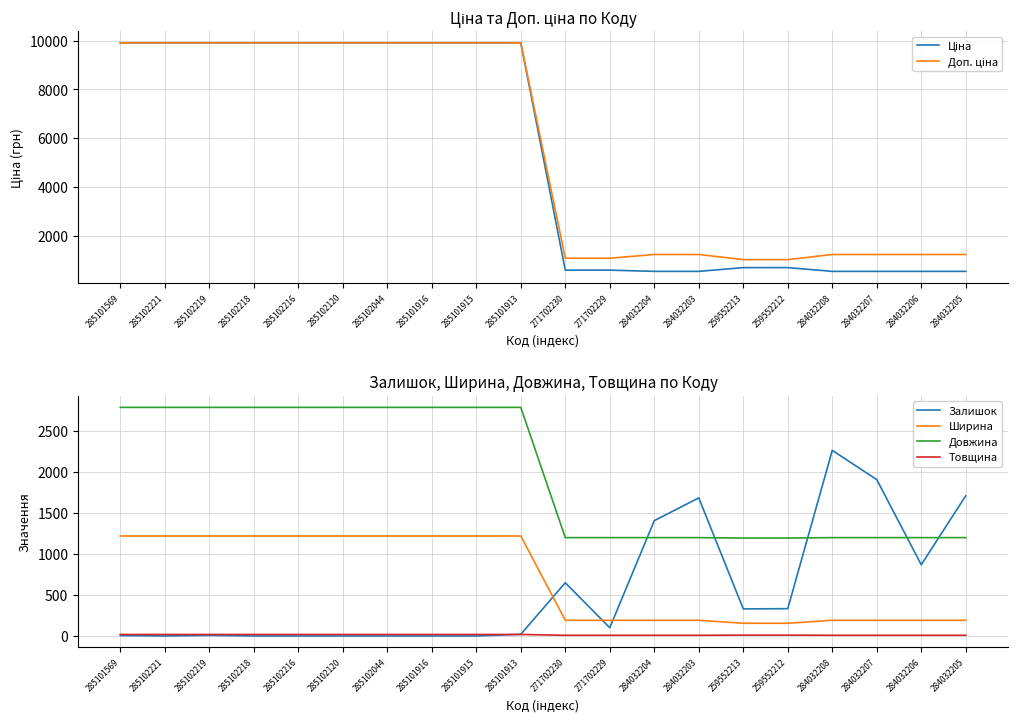

What is the label of the 10th point from the right?

271702230